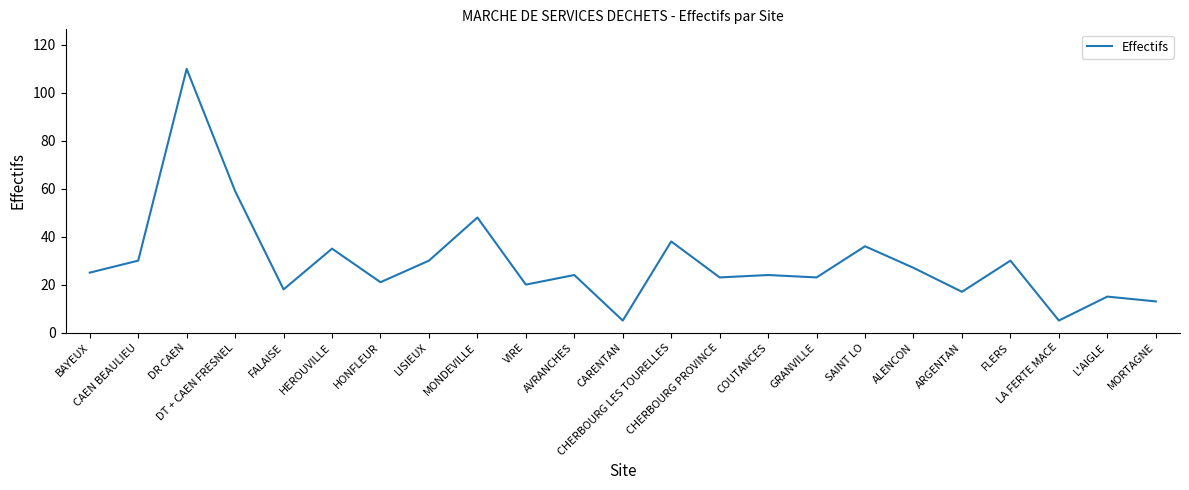

True or false: there are more than 0 points higher than both neighbors.

True